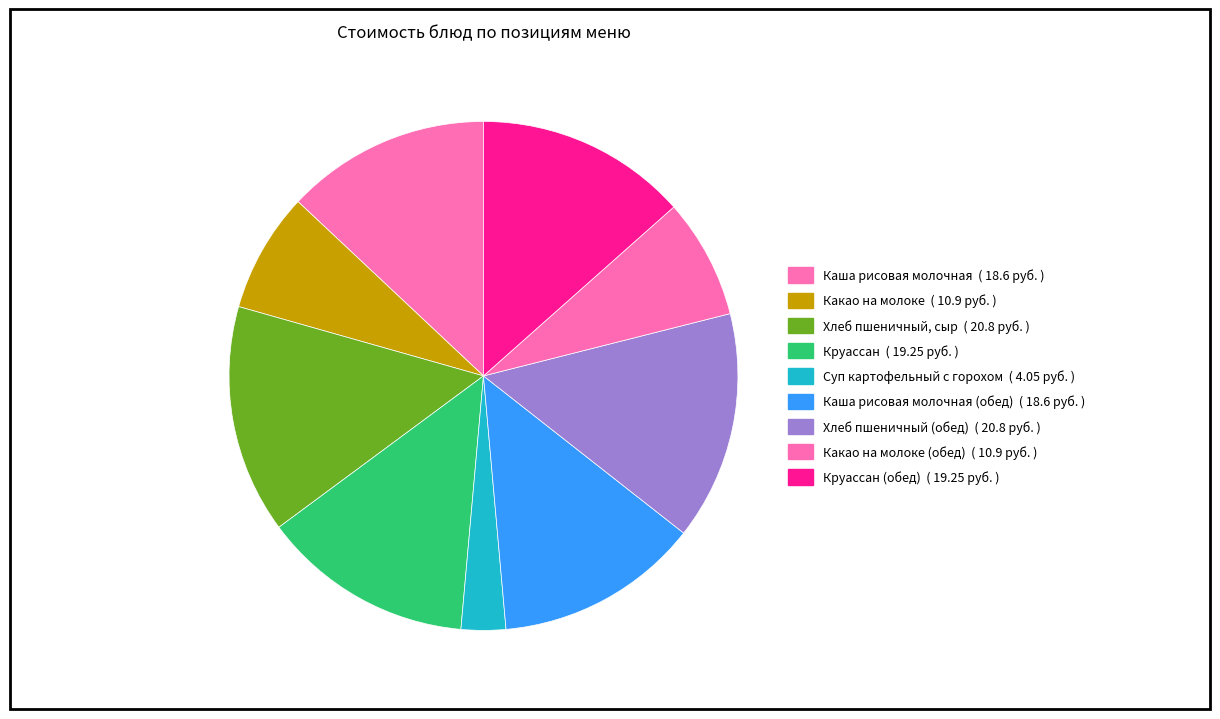

To the nearest percent, what is the difference between the largest and smallest slice percentages?

12%